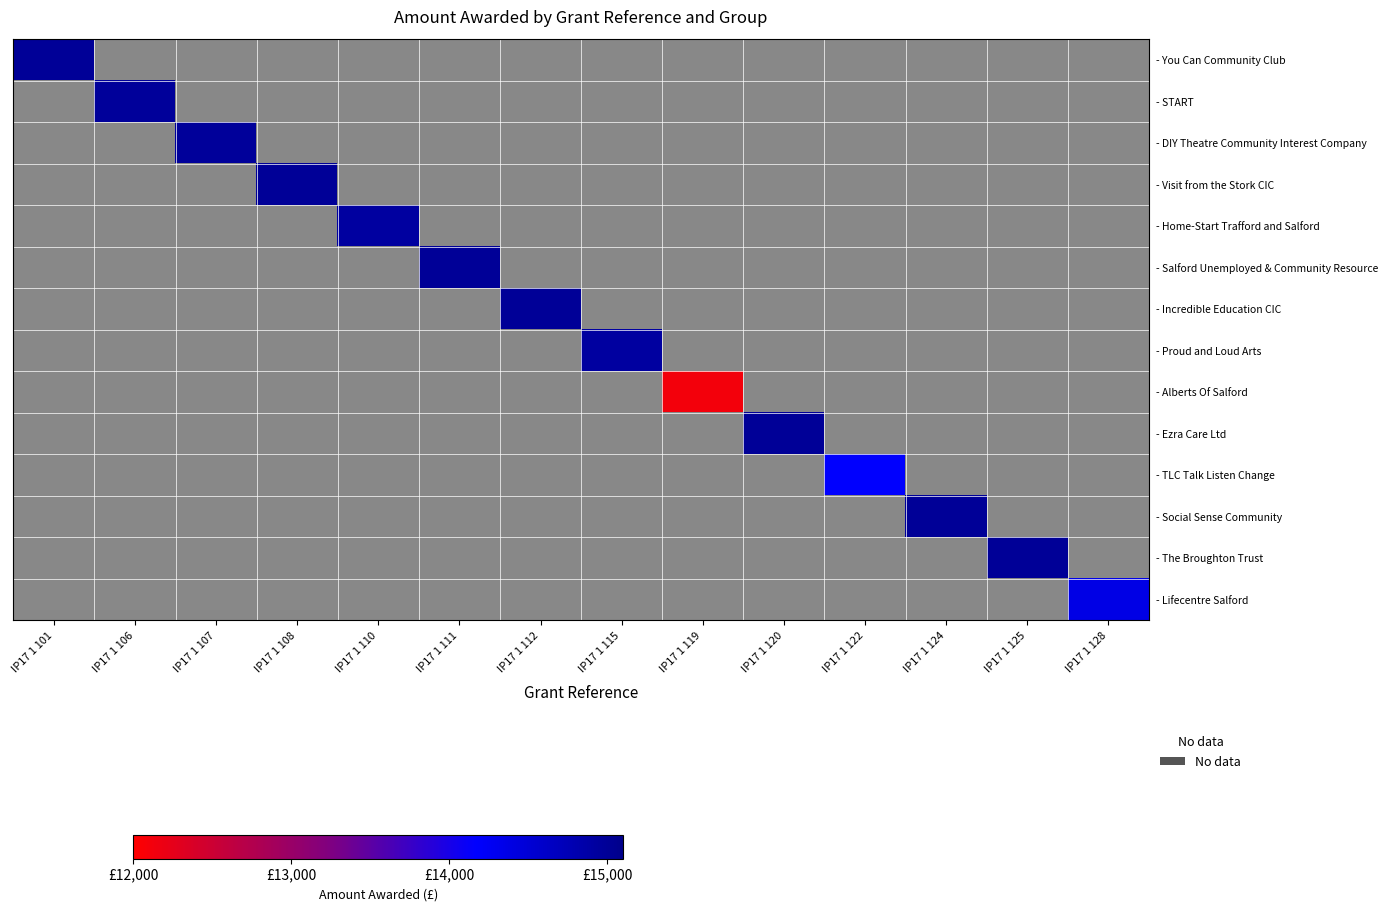

Rank the categories by - You Can Community Club value from highest to lowest.

IP17 1 101, IP17 1 106, IP17 1 107, IP17 1 108, IP17 1 110, IP17 1 111, IP17 1 112, IP17 1 115, IP17 1 119, IP17 1 120, IP17 1 122, IP17 1 124, IP17 1 125, IP17 1 128